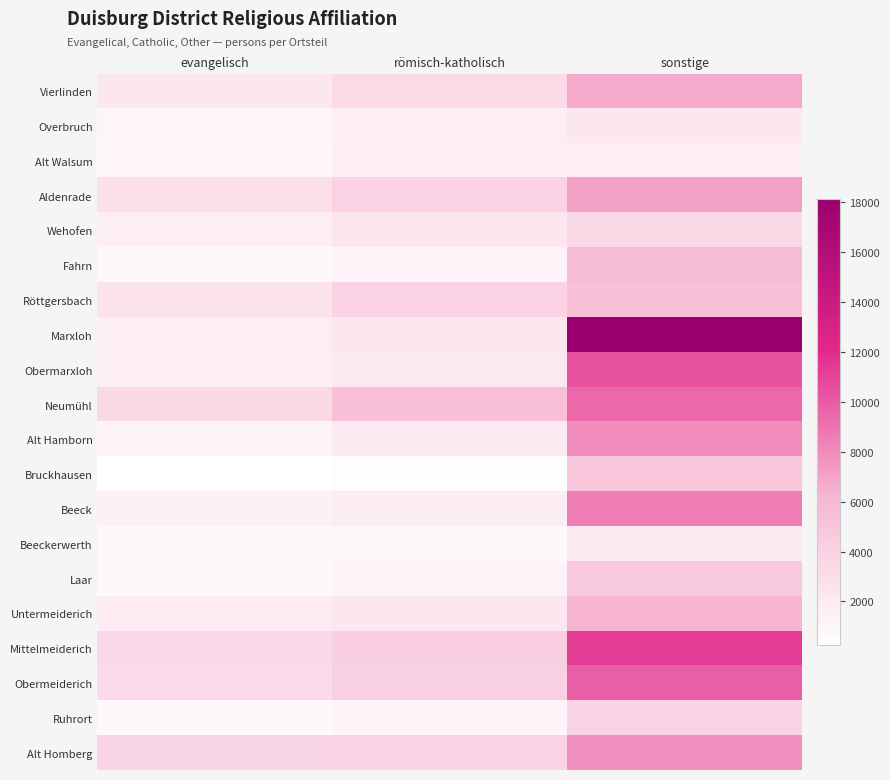

What is the difference between the highest and lowest values at römisch-katholisch?

5014